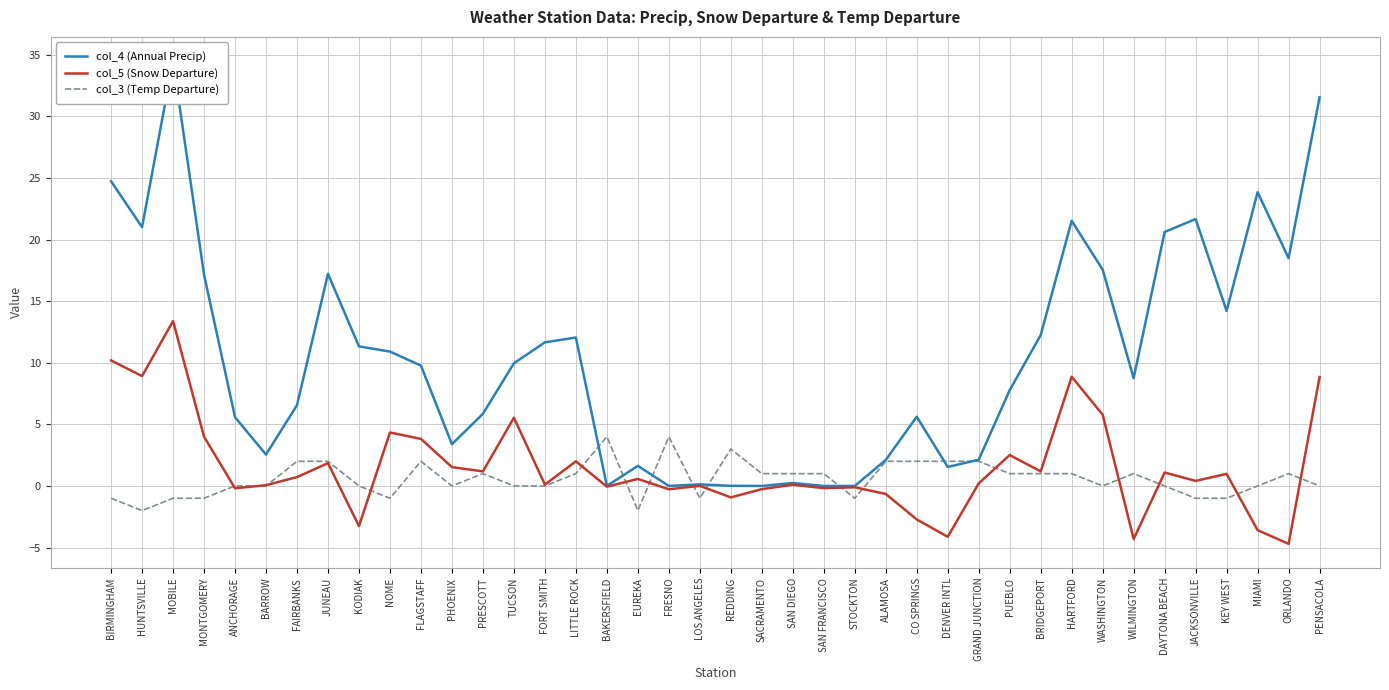

At which category does col_4 (Annual Precip) reach its first local valley?

HUNTSVILLE